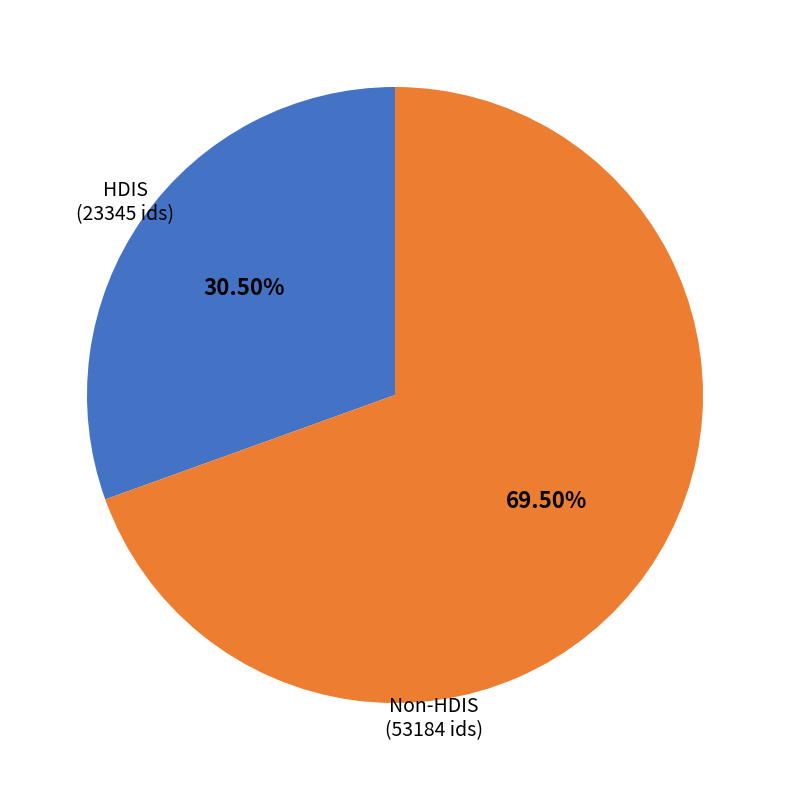

Count the number of slices in the pie.

2